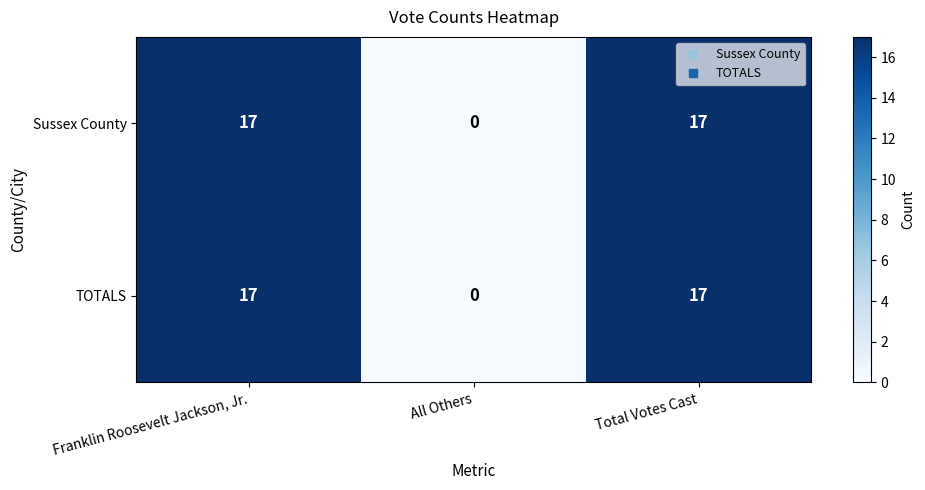

How many categories are shown in the chart?

3